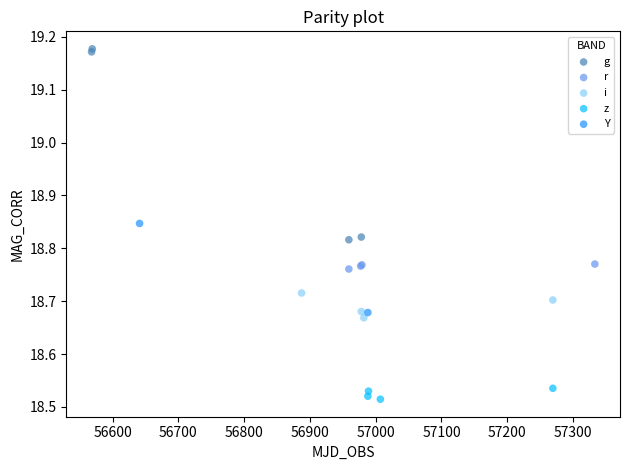

Which series has the largest Y range (max minus min)?

g